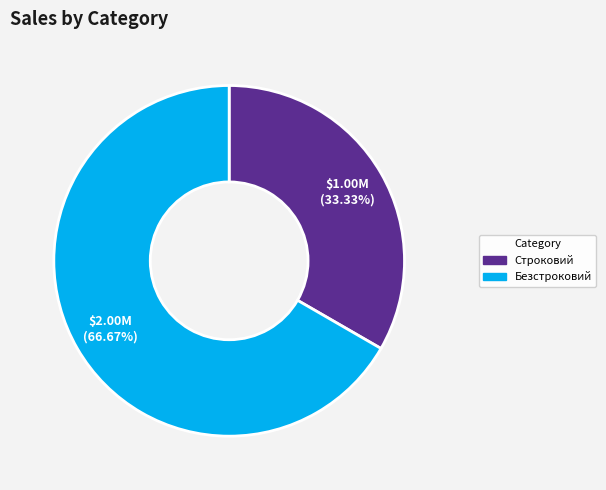

Which has a higher value, Безстроковий or Строковий?

Безстроковий